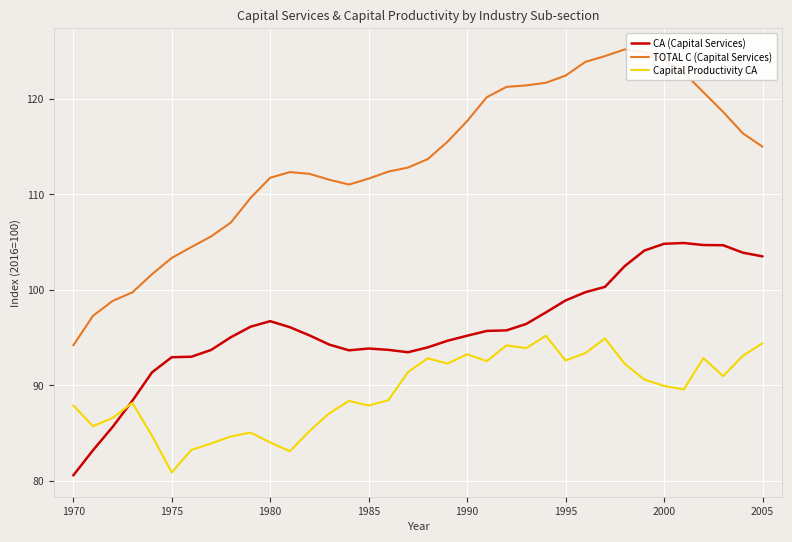

True or false: TOTAL C (Capital Services) and Capital Productivity CA intersect in this chart.

False